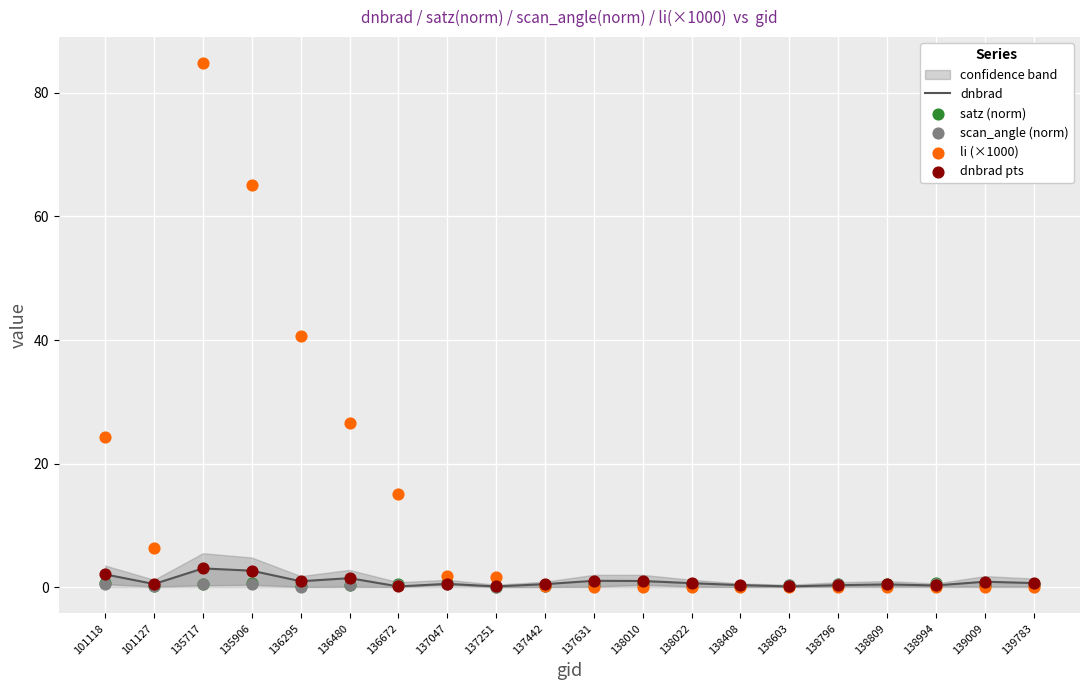

What is the total value across all series at 136295?

42.7